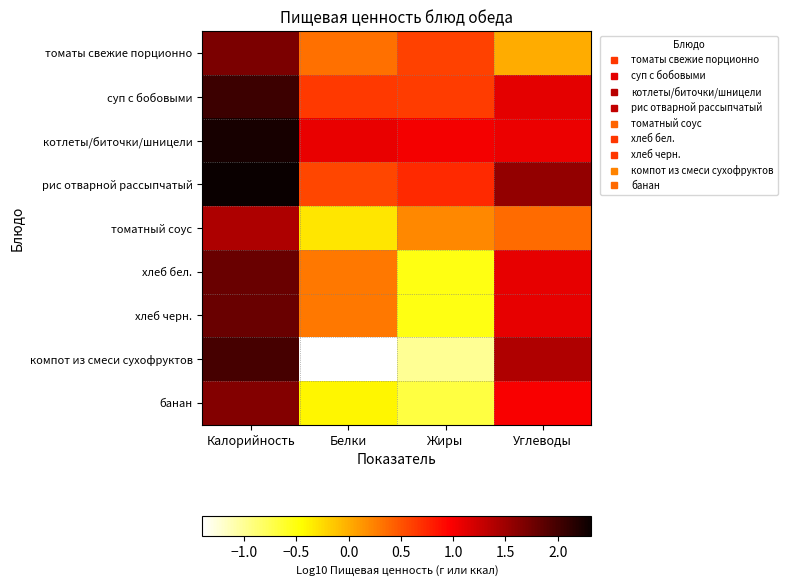

Which series changed the most between Жиры and Углеводы?

компот из смеси сухофруктов